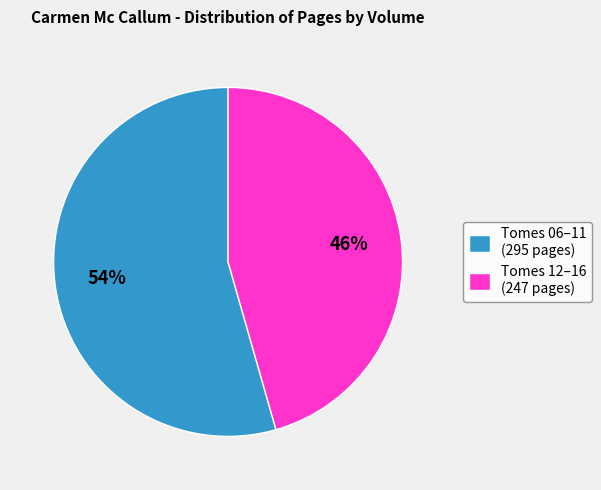

Rank the categories by value from lowest to highest.

Tomes 12–16 (247 pages), Tomes 06–11 (295 pages)